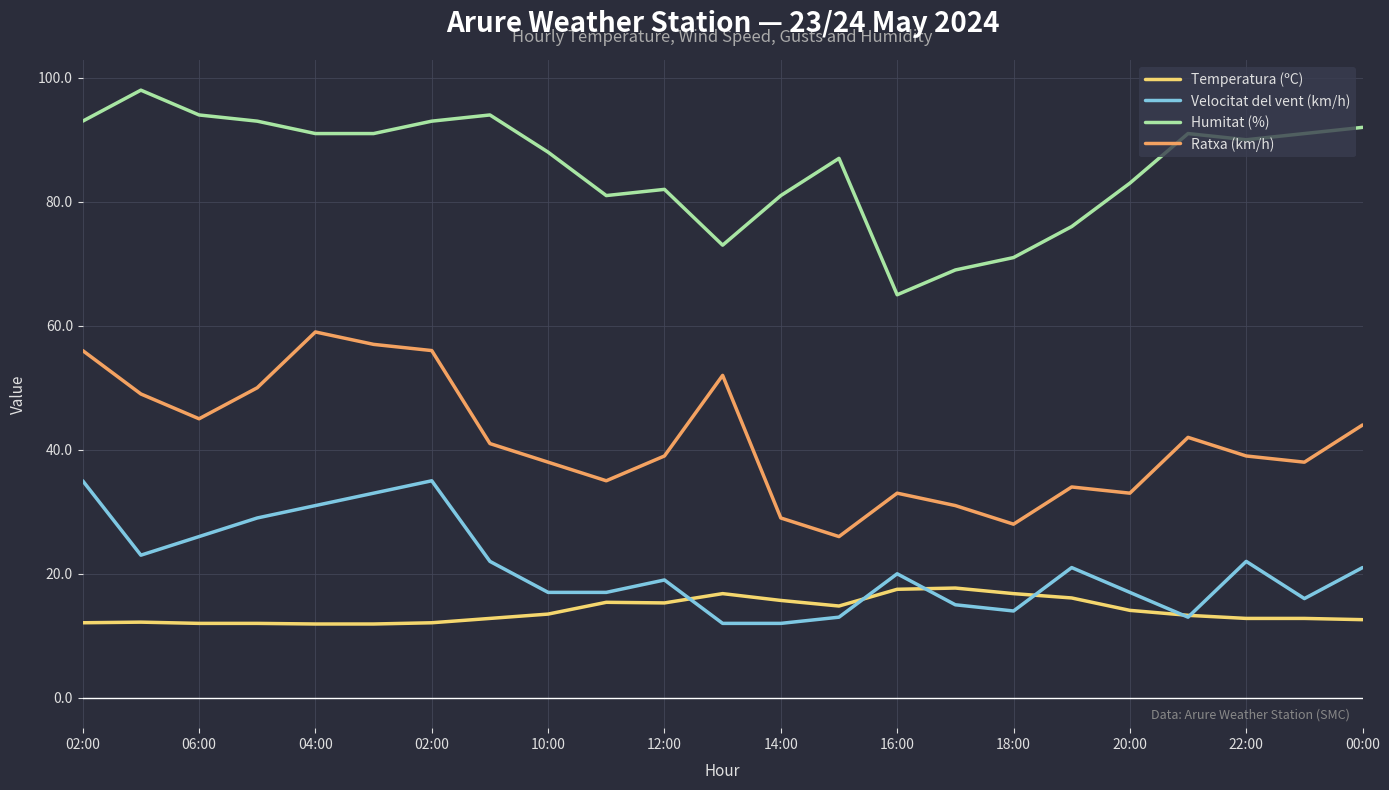

True or false: Velocitat del vent (km/h) and Humitat (%) intersect in this chart.

False